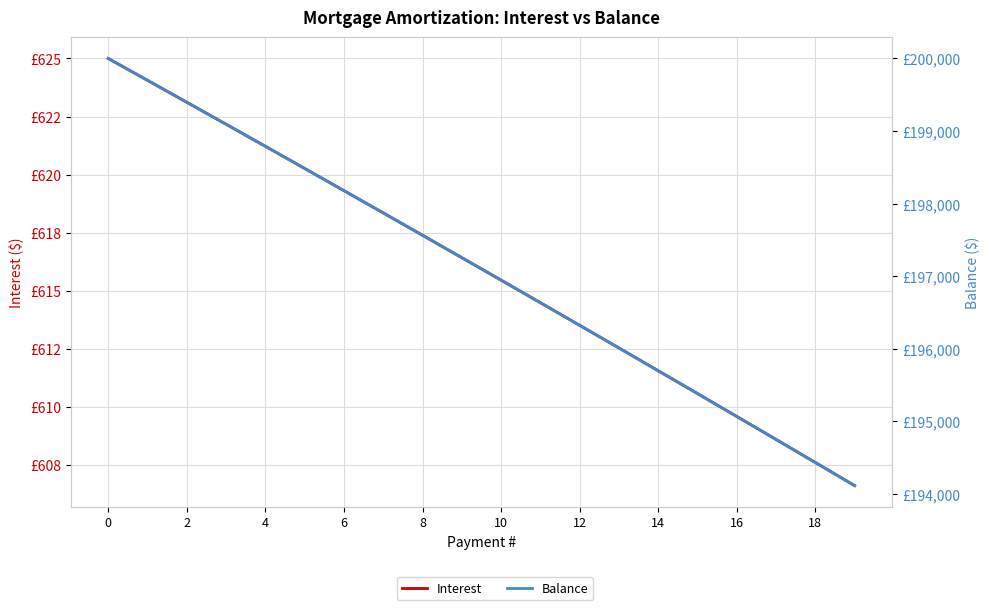

What is the maximum value for Balance?

200000.0